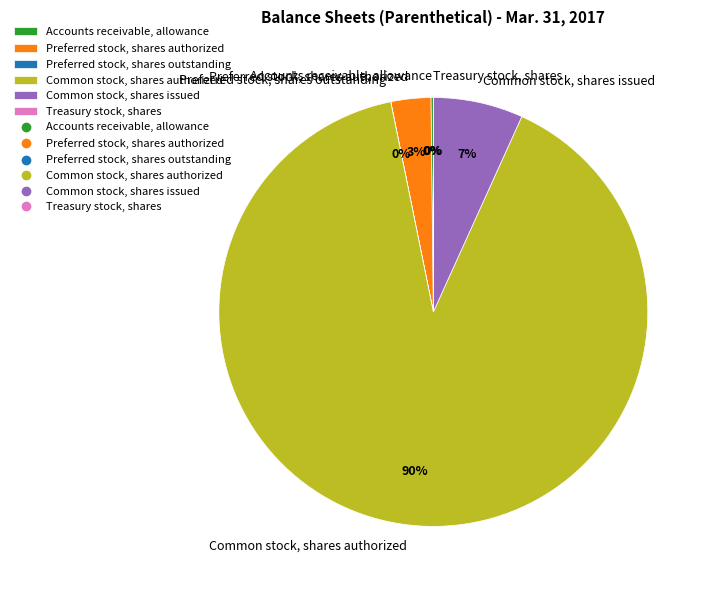

Which category has the biggest portion of the pie?

Common stock, shares authorized